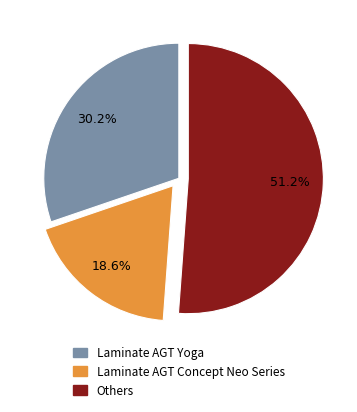

Does any single category account for the majority?

Yes